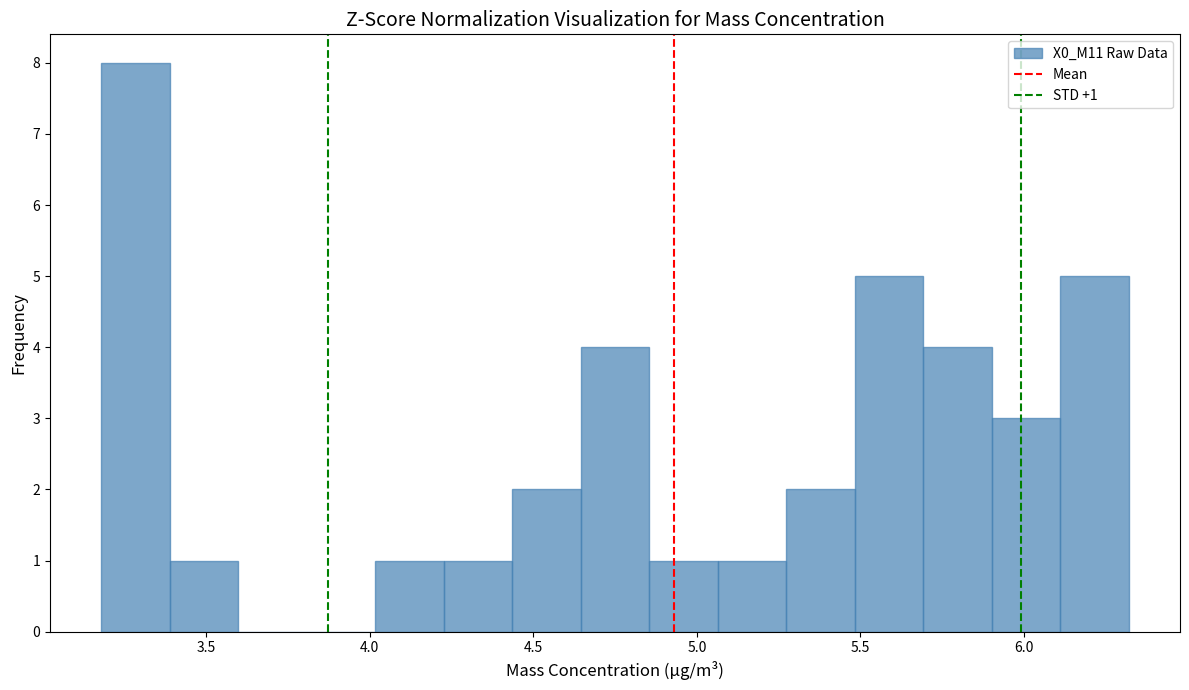

Which range on the x-axis has the tallest bar?

3.20 to 3.40